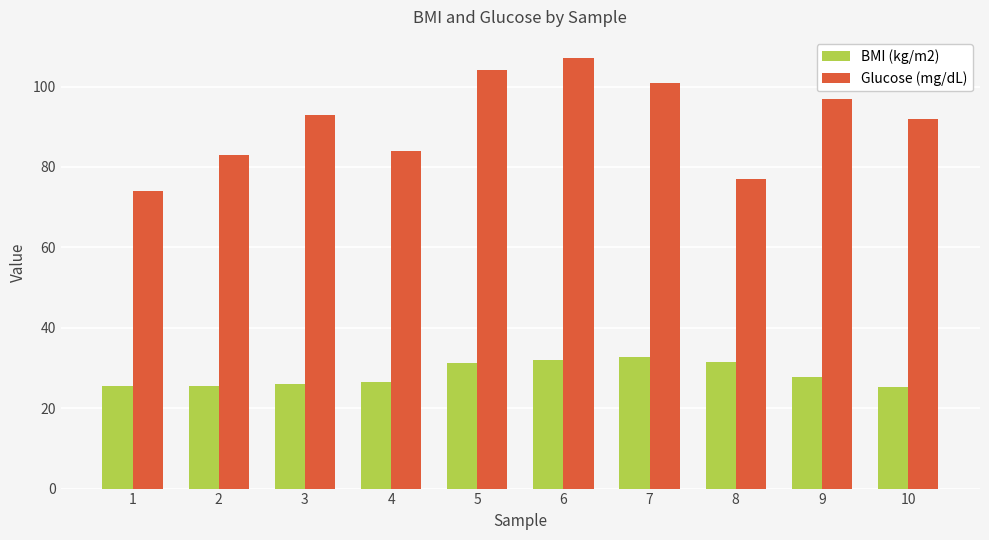

How many data points in BMI (kg/m2) are less than 27?

5